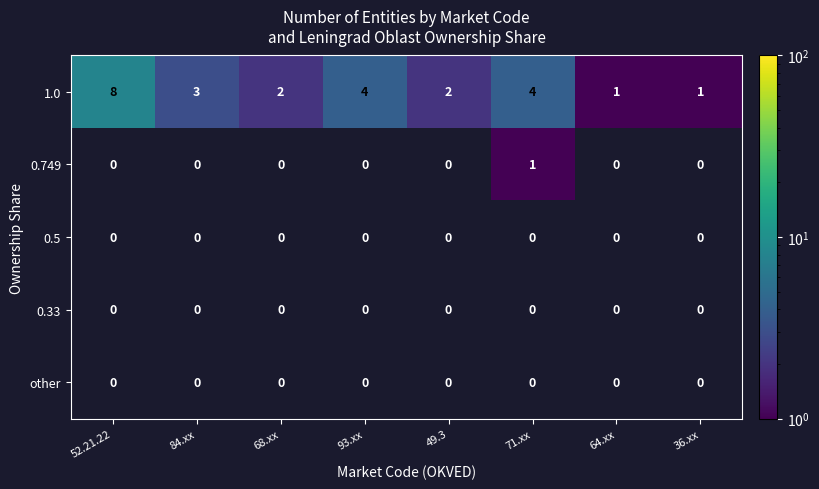

Which has a higher value, 93.xx or 68.xx?

93.xx